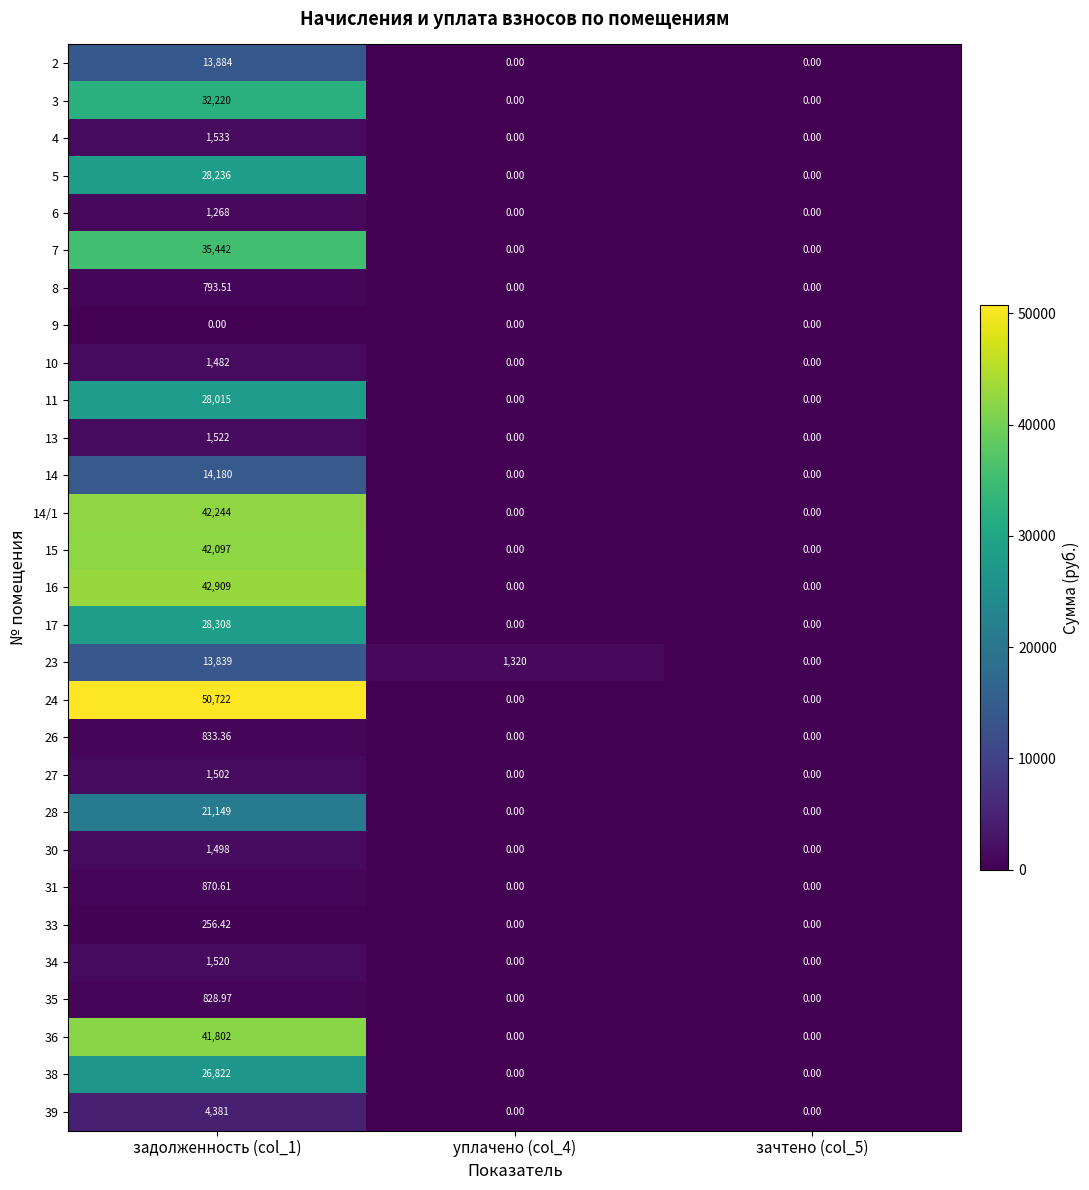

Is the value of 13 at задолженность (col_1) greater than the value of 6 at задолженность (col_1)?

Yes